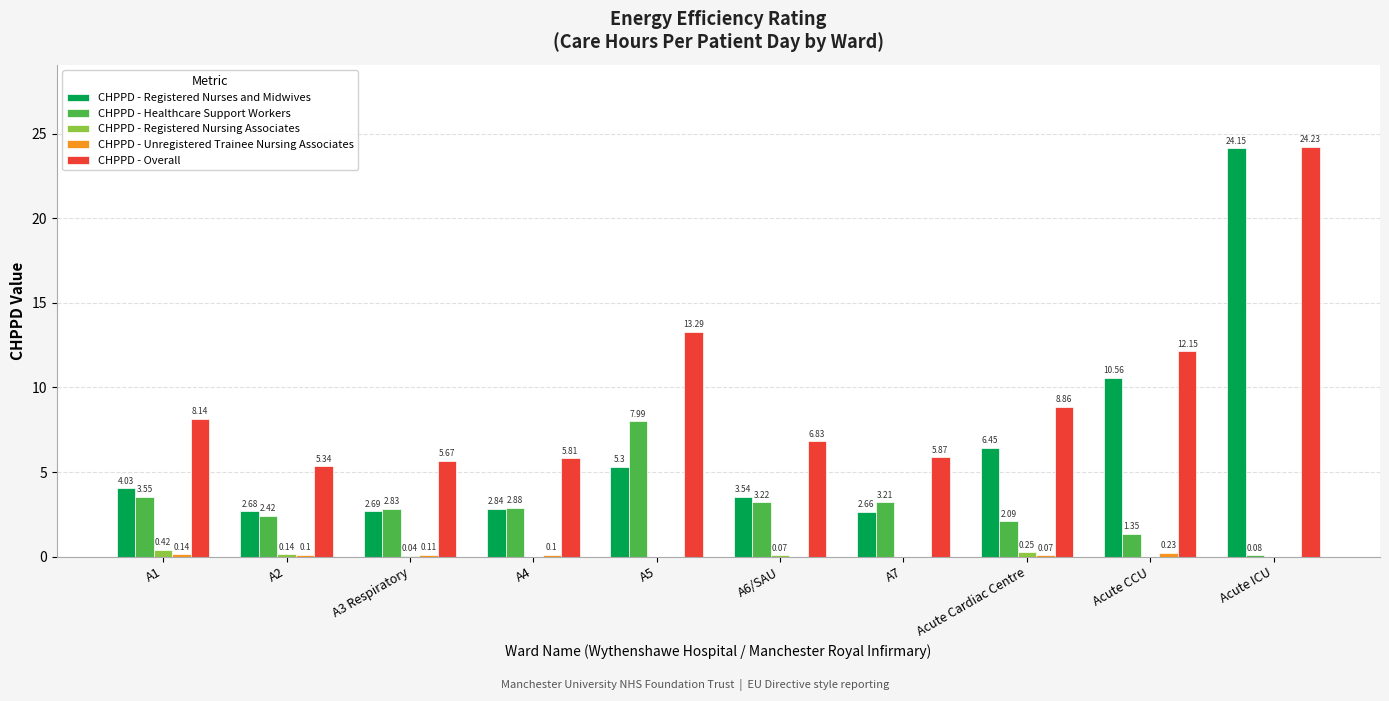

Which category has the highest value across all series?

Acute ICU